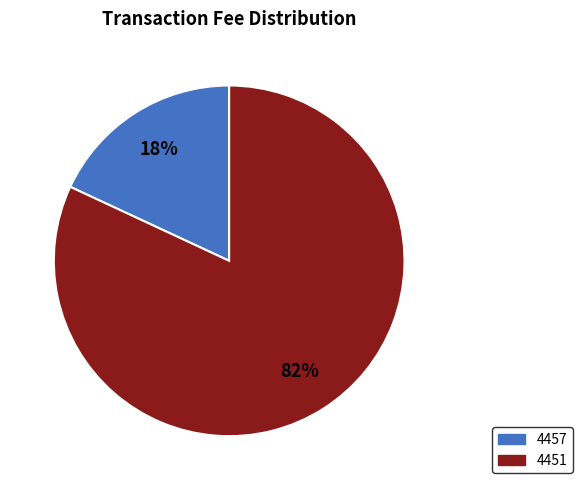

Combined, do 4457 and 4451 account for over 50%?

Yes